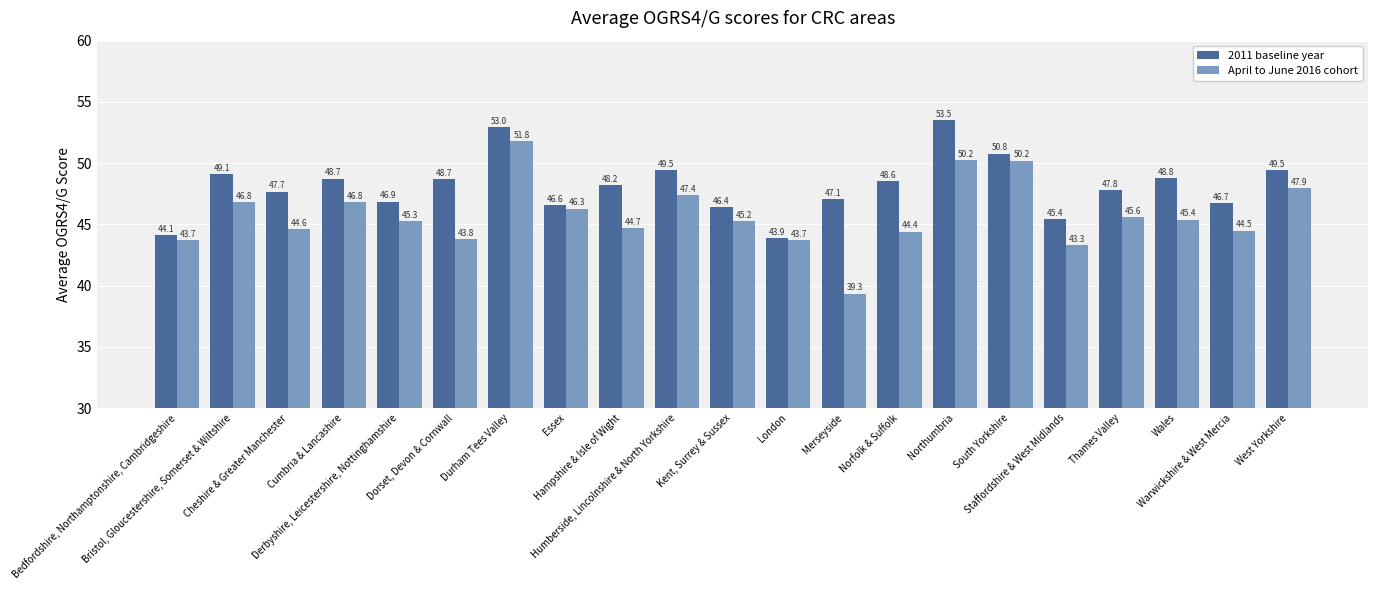

What is the label of the 17th bar from the left?

Staffordshire & West Midlands